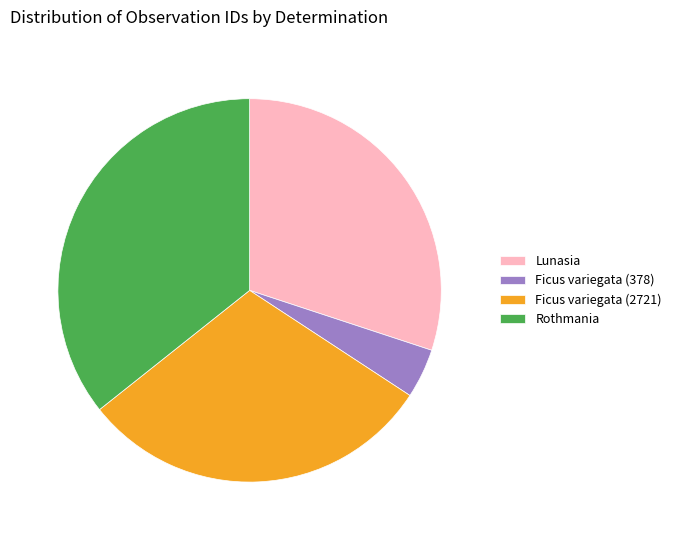

How many slices are in this pie chart?

4